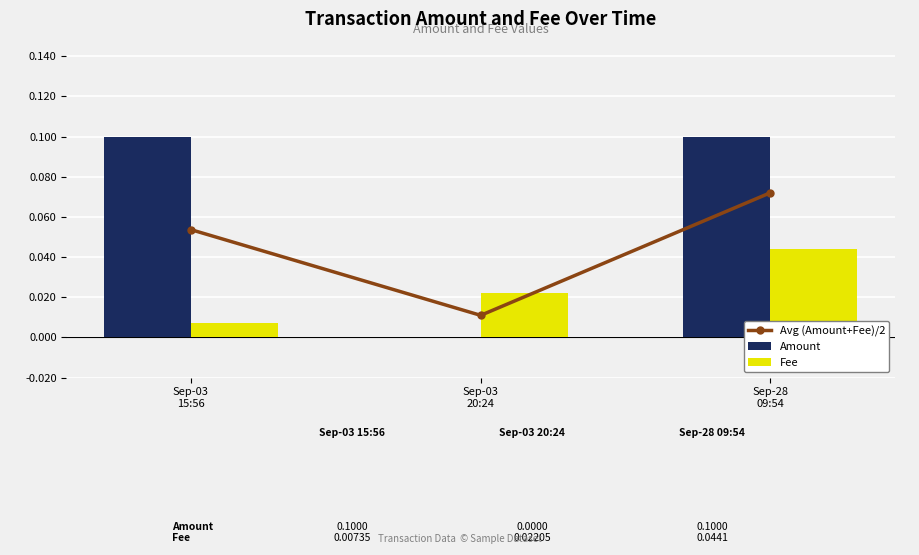

What is the sum of the Amount values at Sep-03
15:56 and Sep-28
09:54?

0.2